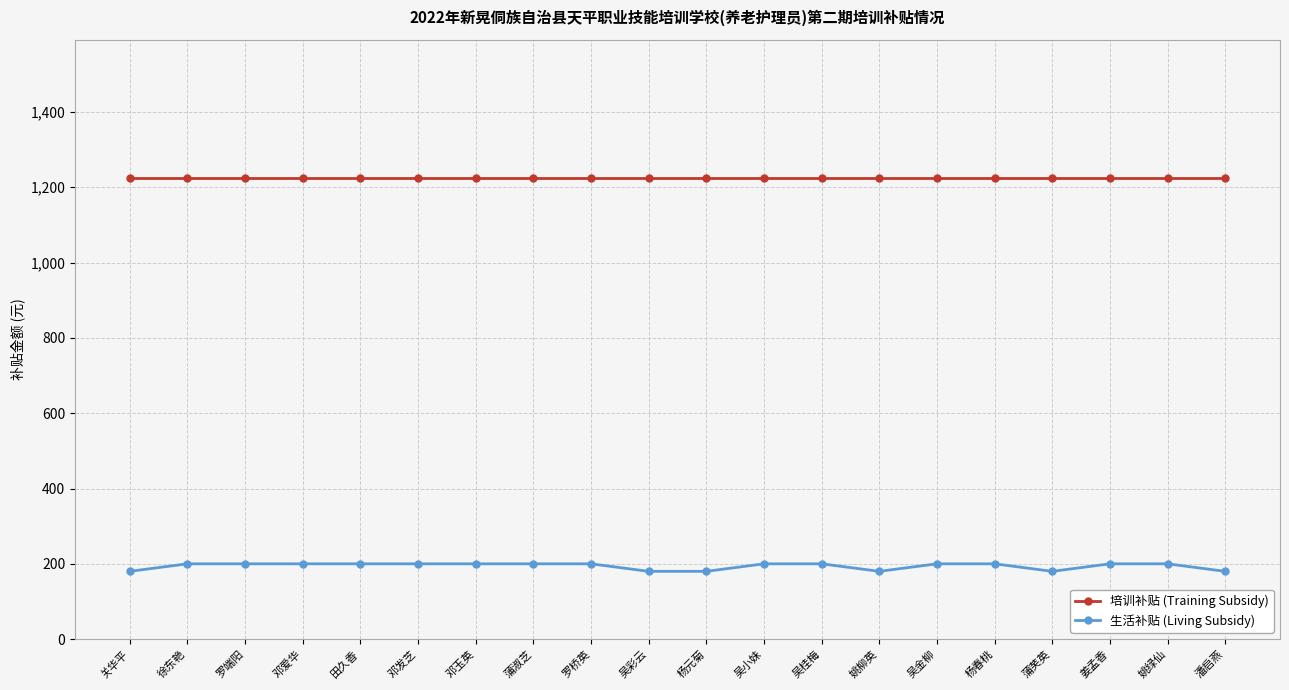

True or false: 培训补贴 (Training Subsidy) and 生活补贴 (Living Subsidy) cross at least once.

False